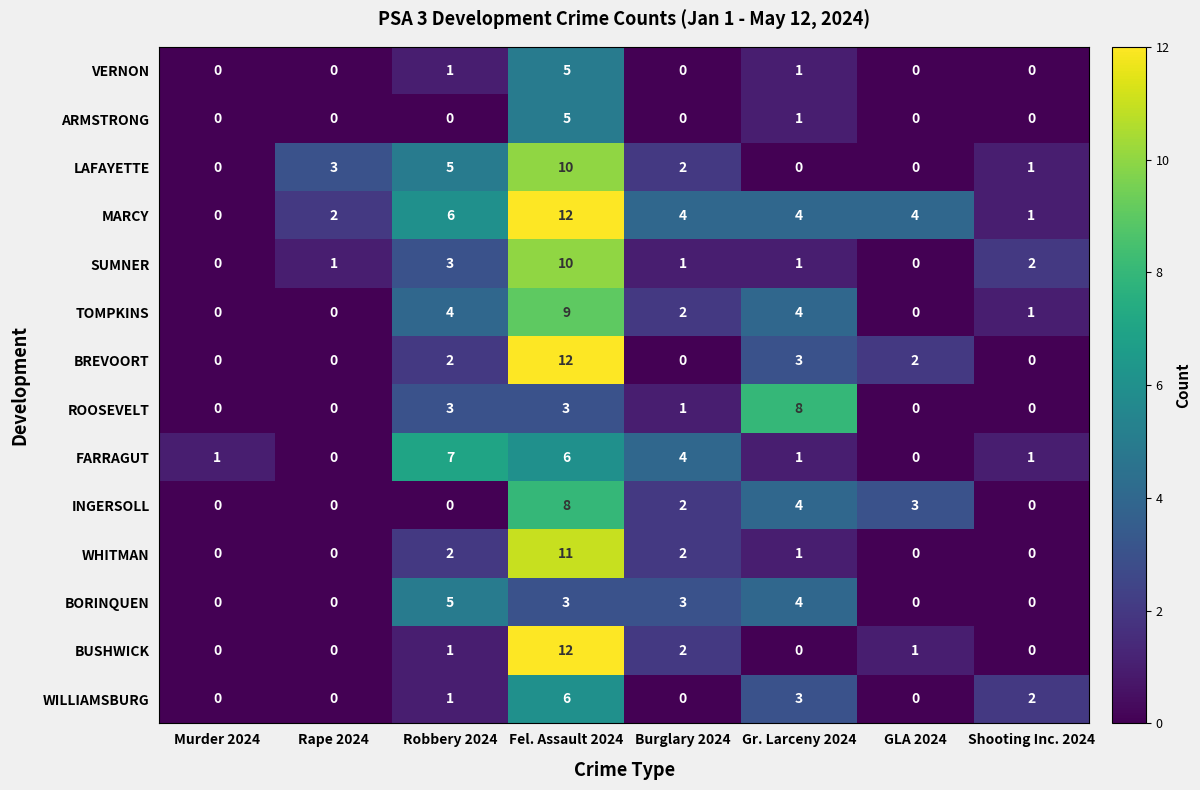

What is the spread (max minus min) of values at Rape 2024?

3